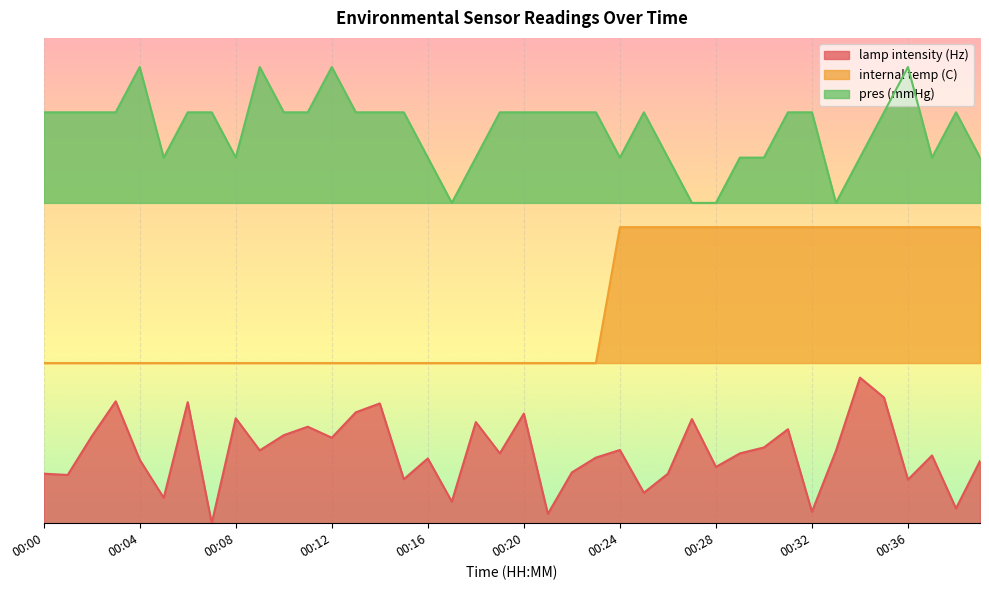

What is the sum of all pres (mmHg) values?

32.5